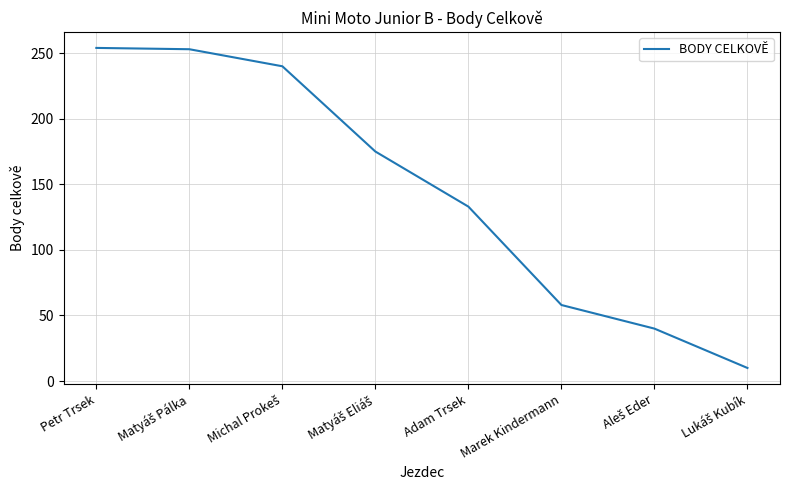

Between Marek Kindermann and Adam Trsek, which is larger?

Adam Trsek